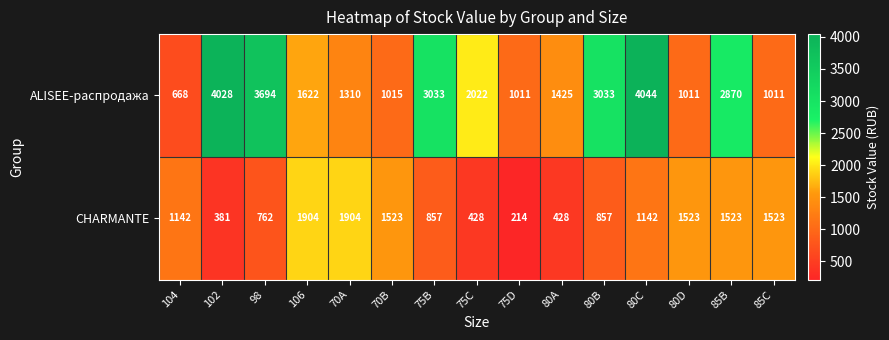

What is the difference between the maximum and minimum values in the CHARMANTE series?

1690